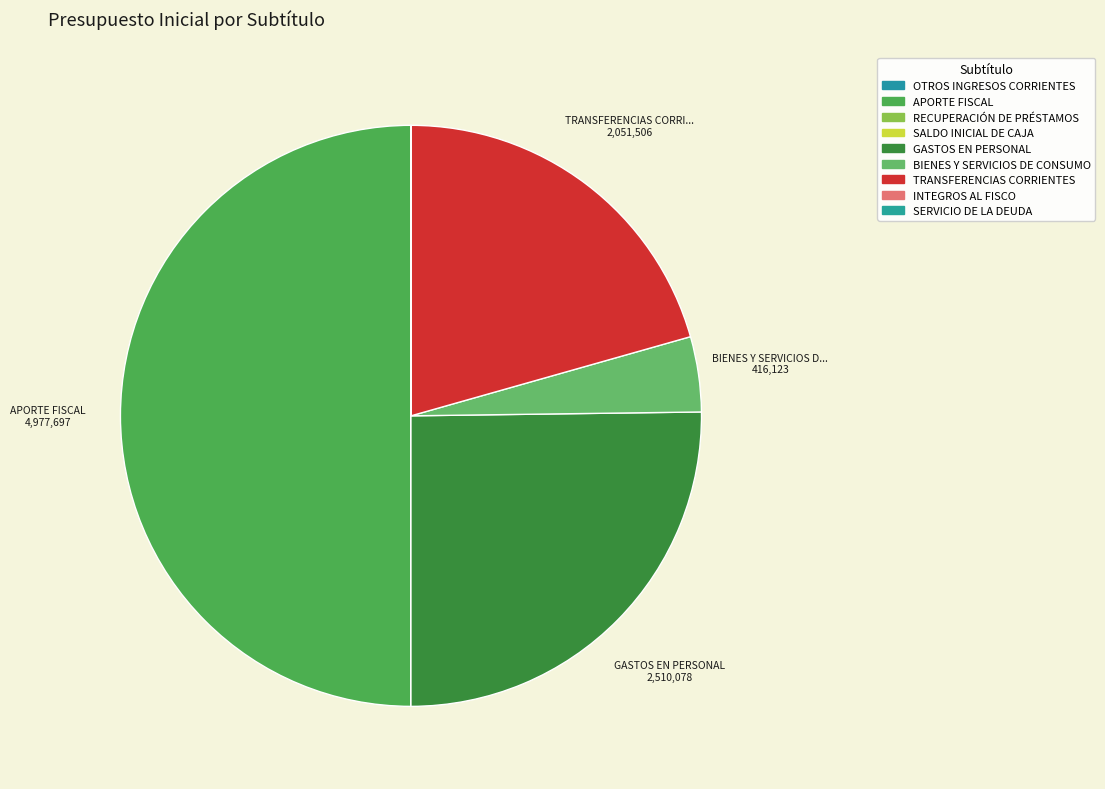

What percentage is NOT represented by SALDO INICIAL DE CAJA?

100.0%